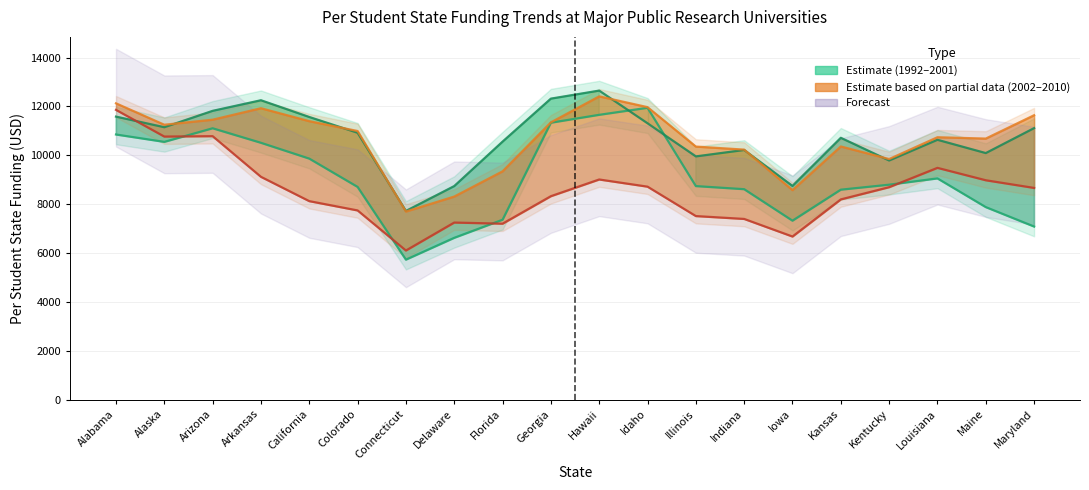

What is the maximum value for Per student funding 1992?

11944.7